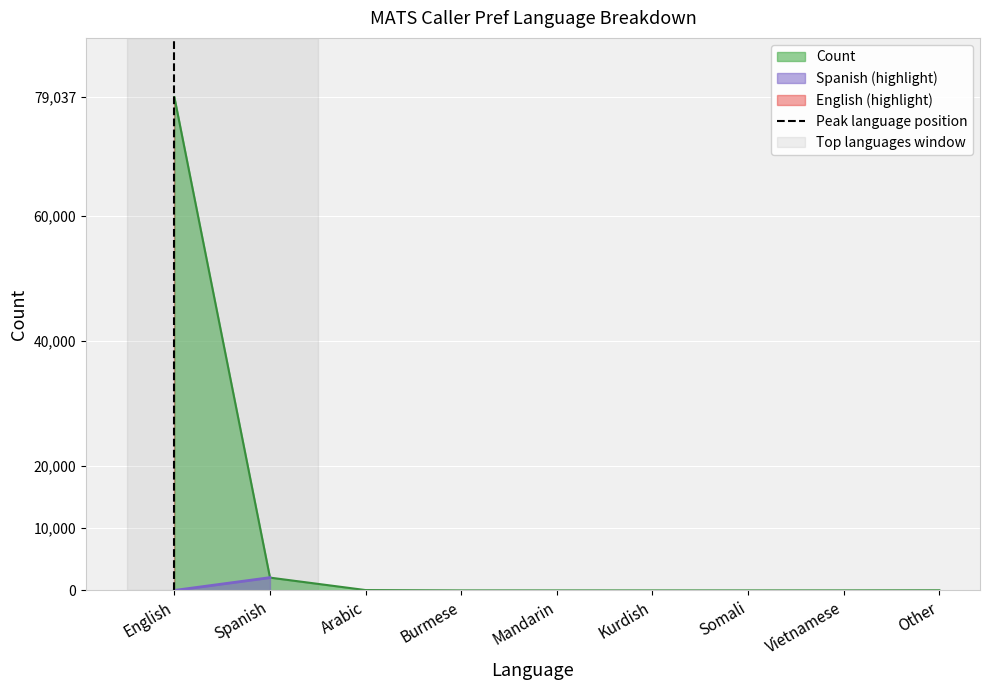

What is the highest value of the Count series?

79037